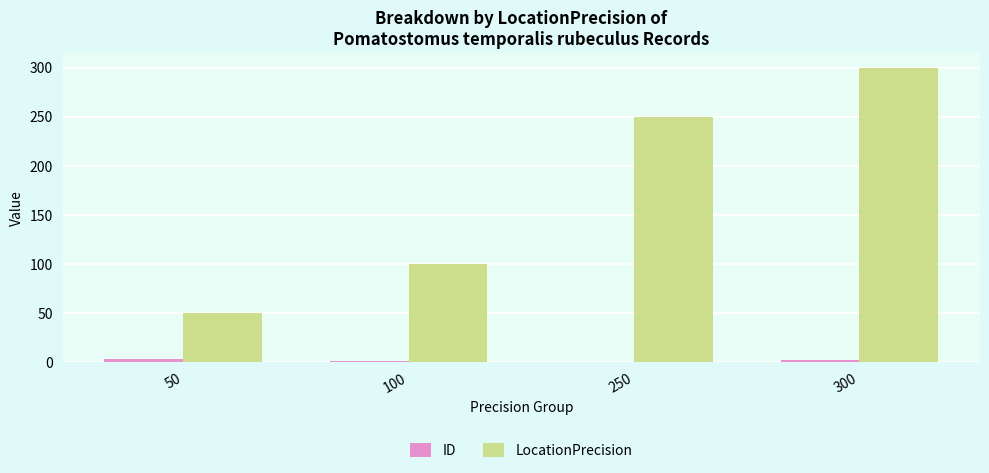

Which series has the largest total across all categories?

LocationPrecision